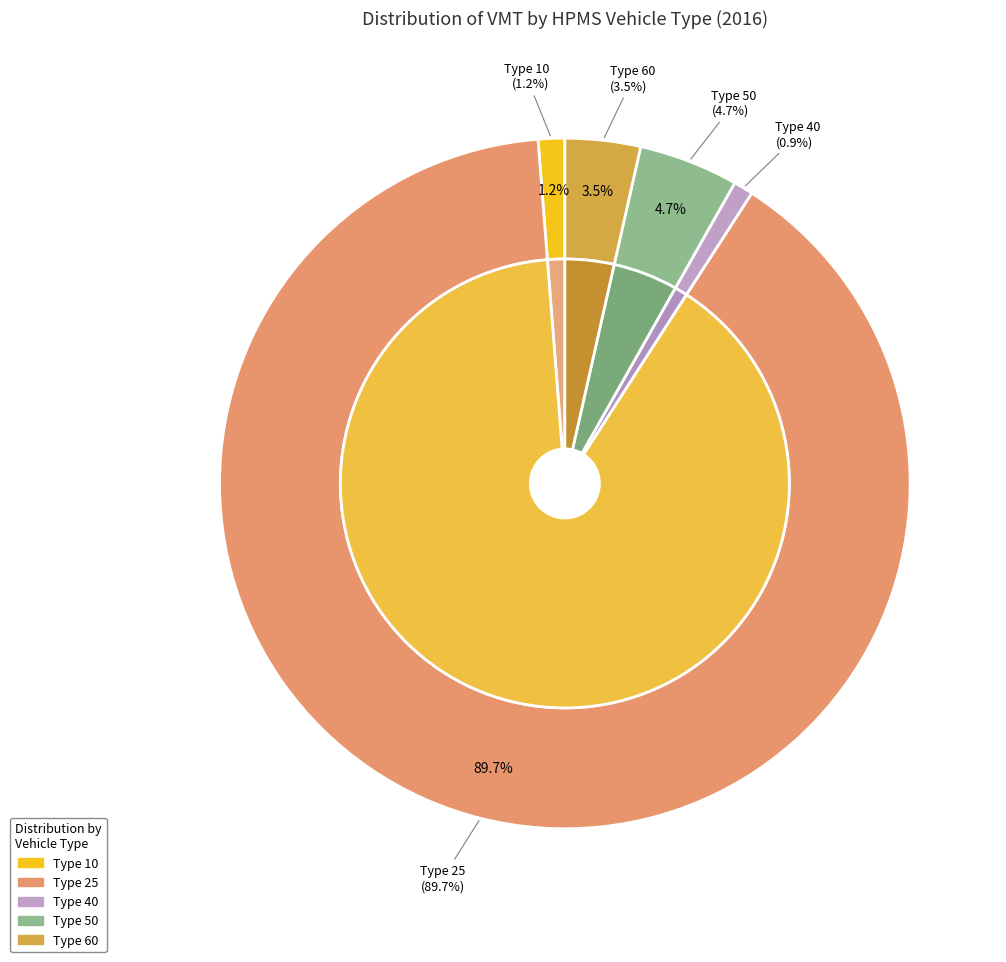

How many segments does this pie chart have?

5